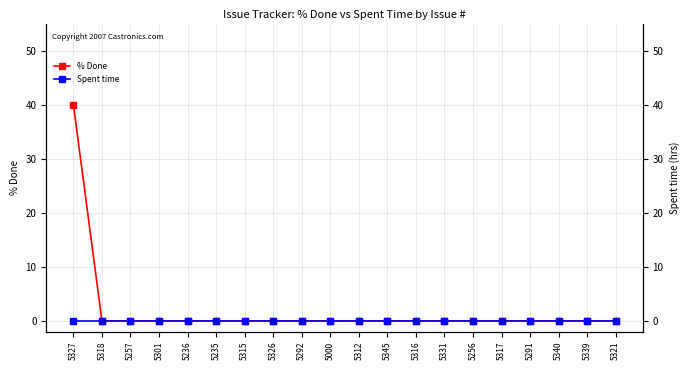

What is the label of the 4th point from the right?

5291